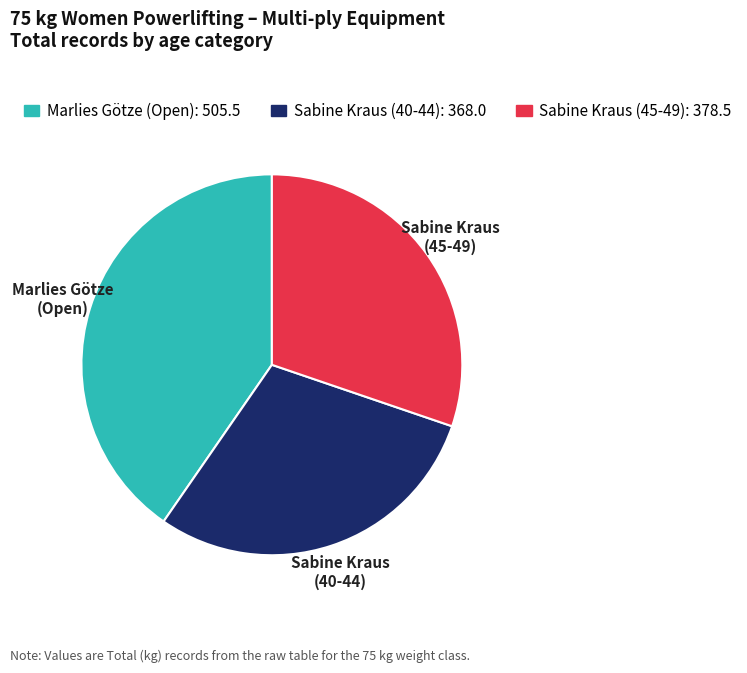

What is the smallest slice in the pie chart?

Sabine Kraus (40-44)